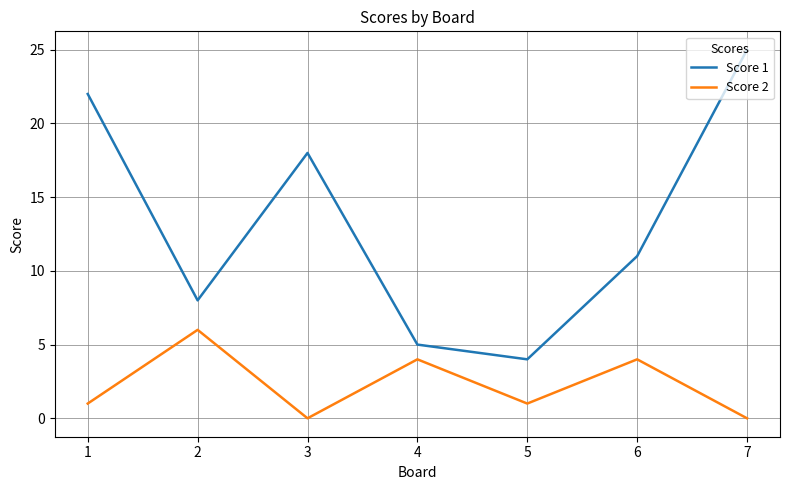

In Score 2, how many points are higher than both neighbors (excluding endpoints)?

3